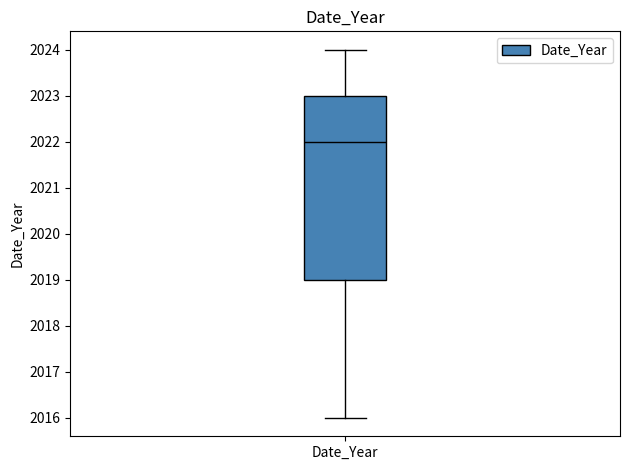

Where does the median line of the box for Date_Year sit on the y-axis? The values are not printed on the chart, so give them approximately, as read against the axis.

2022